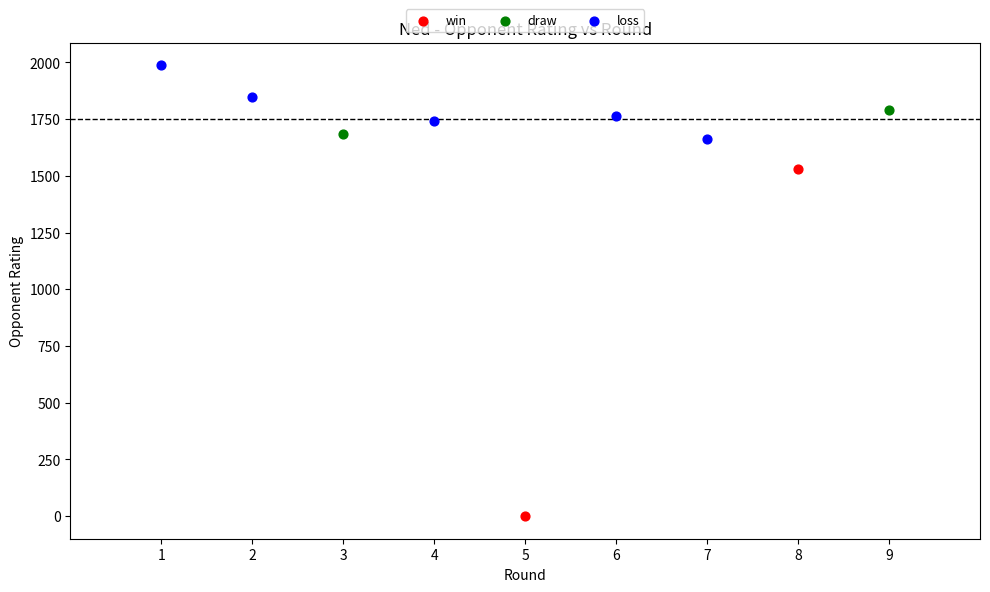

Which series reaches the minimum Y coordinate?

win